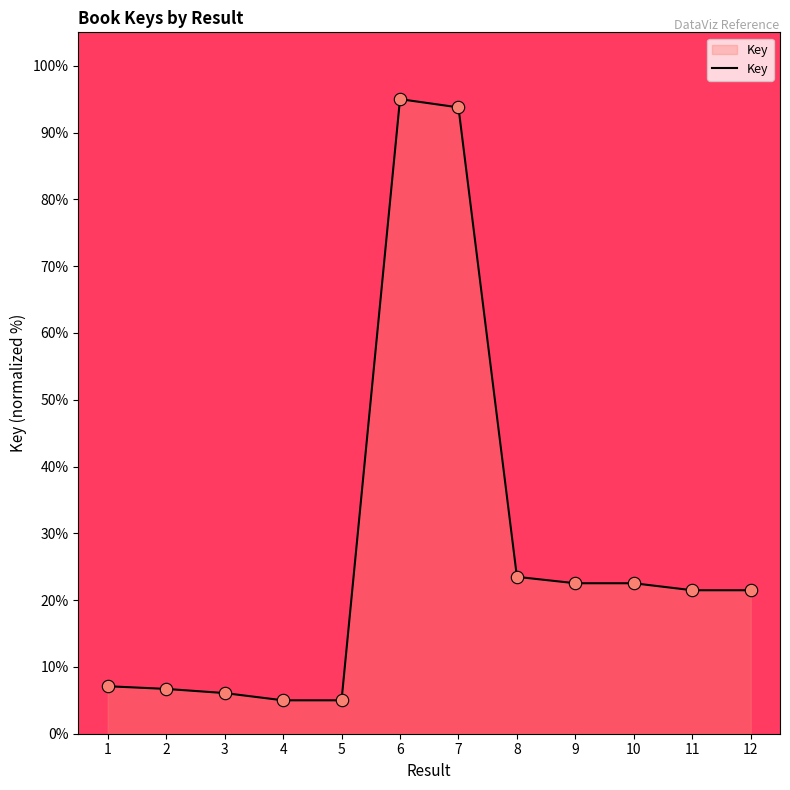

What is the ratio of the value at 10 to the value at 11?

1.0